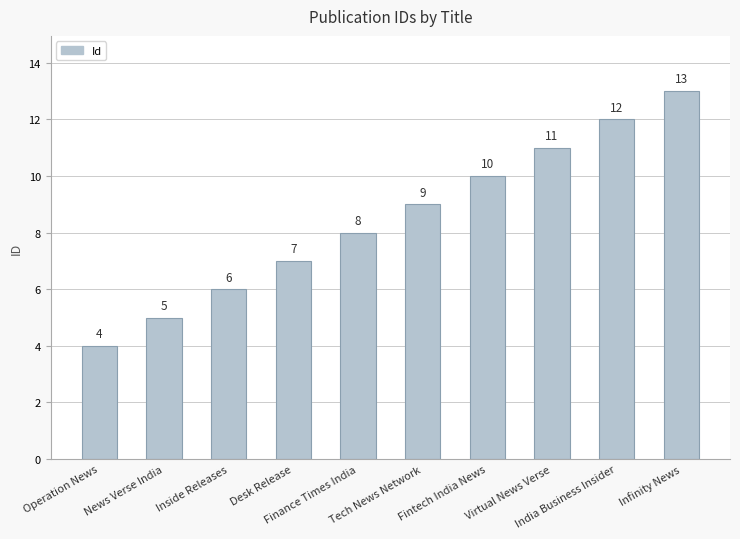

What is the minimum value shown in the chart?

4